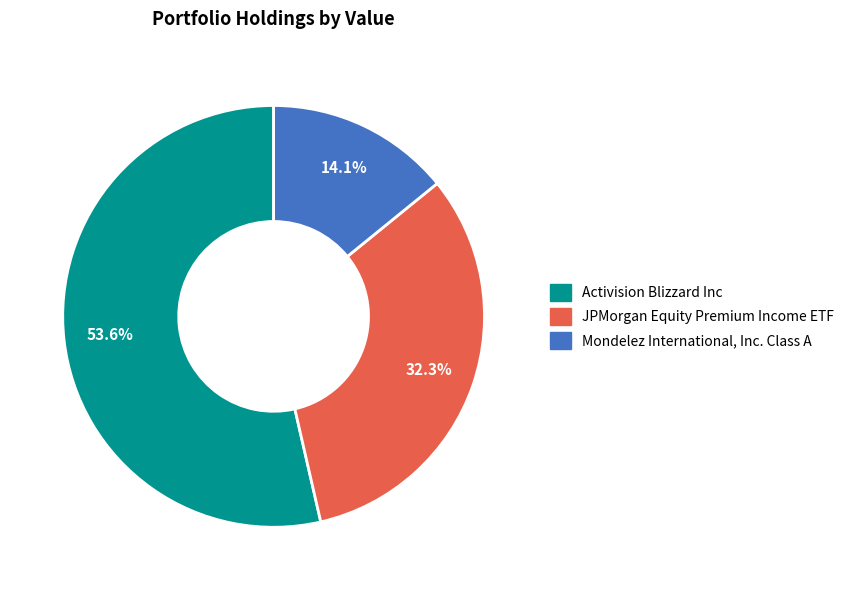

To the nearest percent, what portion does JPMorgan Equity Premium Income ETF represent?

32%